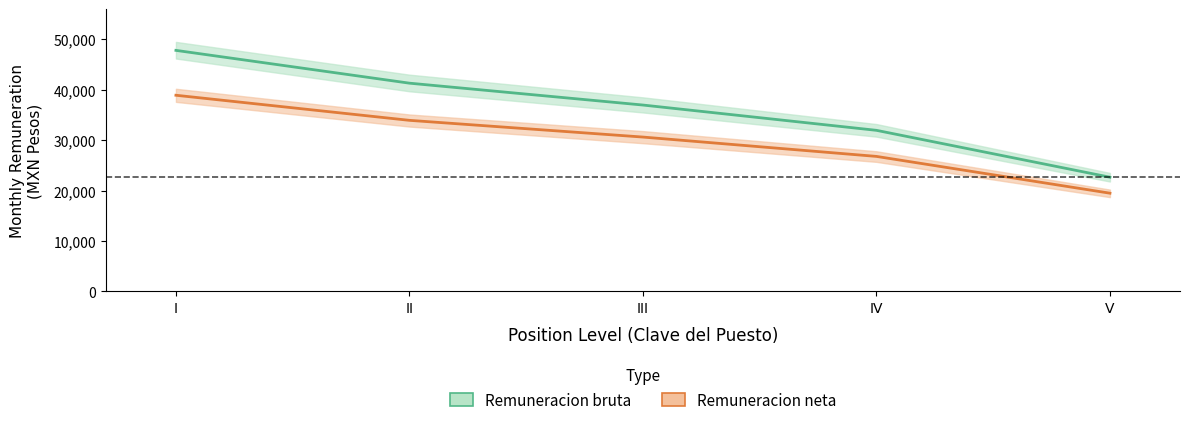

Where is Remuneracion bruta nearest to the value 35236?

III